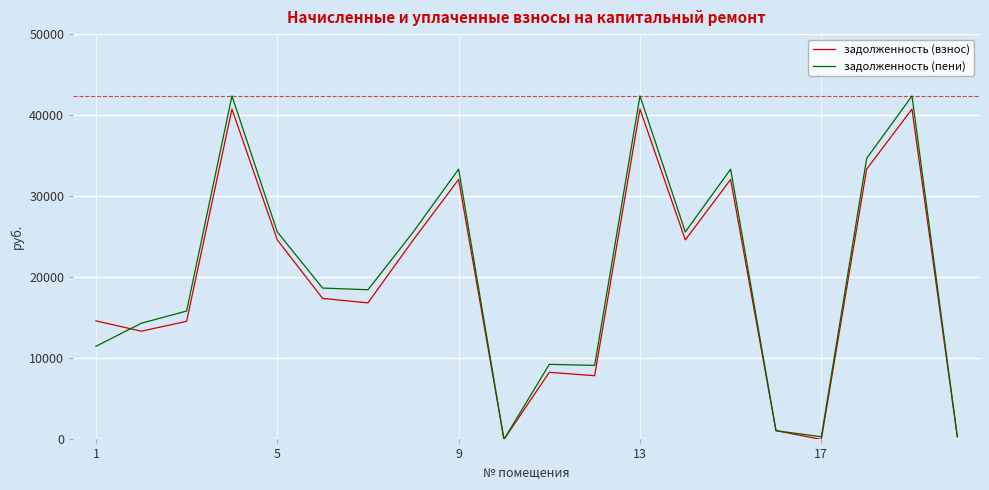

Does the chart display data point markers on the line(s)?

No